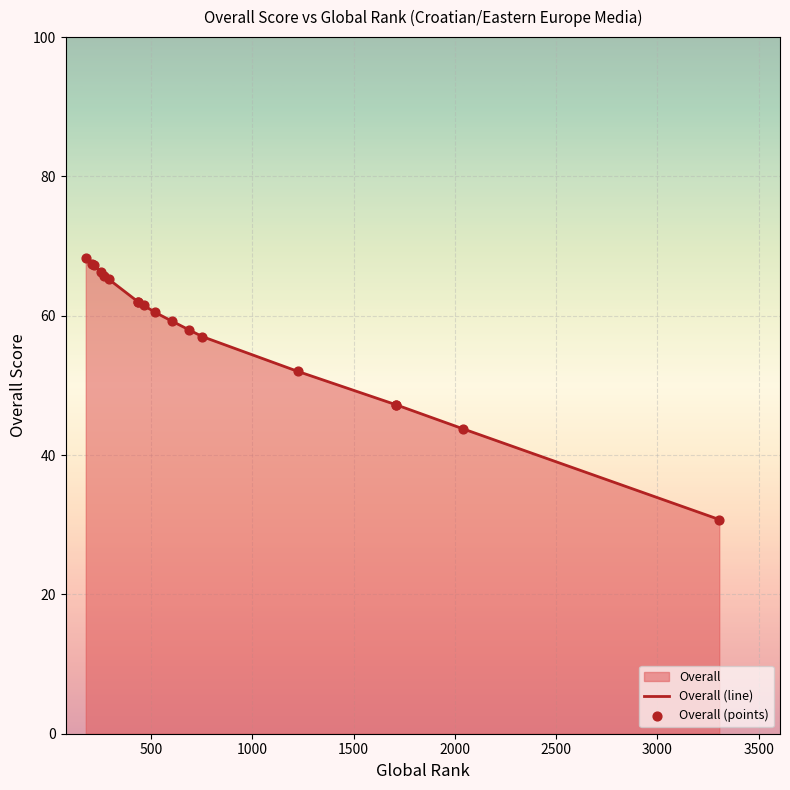

Which series contains the lowest Y value?

Overall (line)